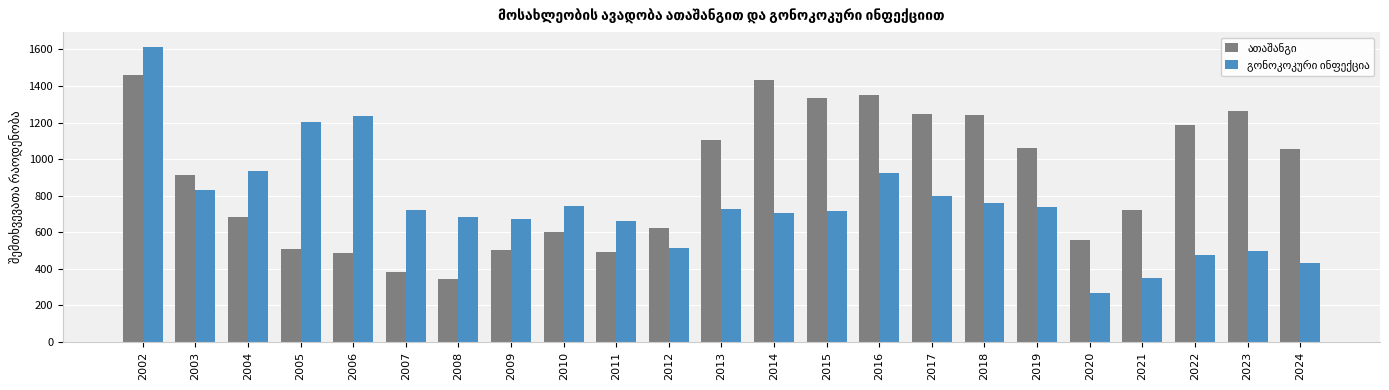

At which category is the sum across all series the highest?

2002